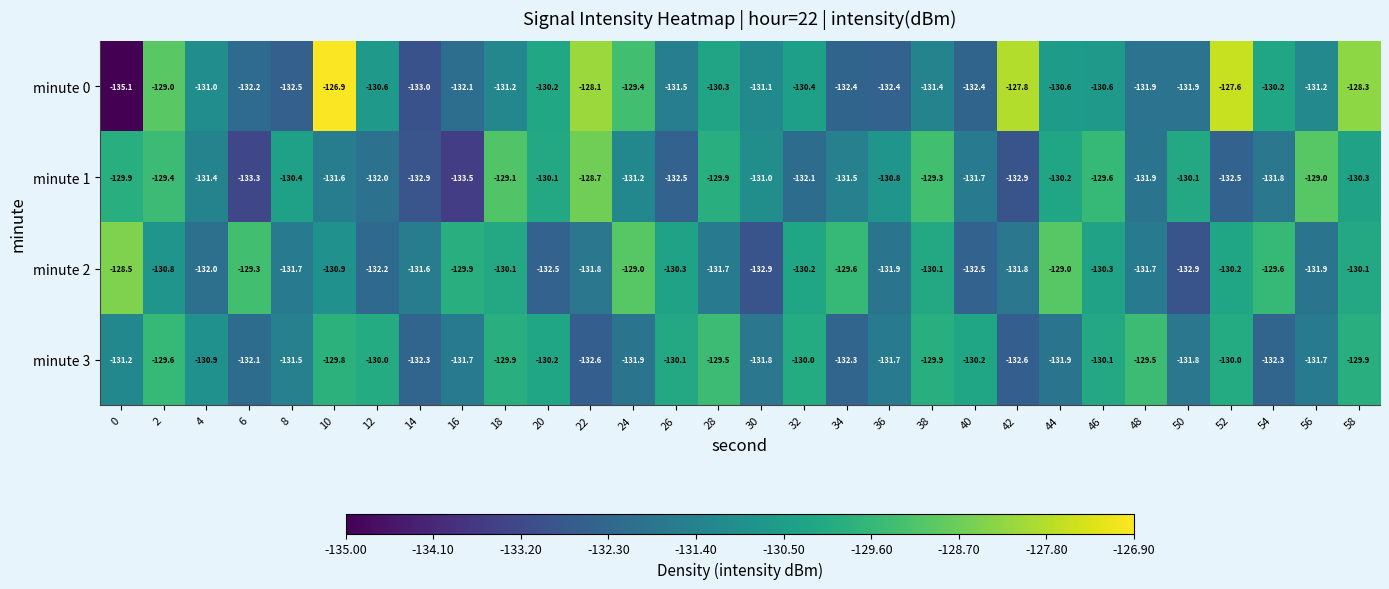

List the series in order of their overall mean, lowest first.

minute 1, minute 3, minute 2, minute 0